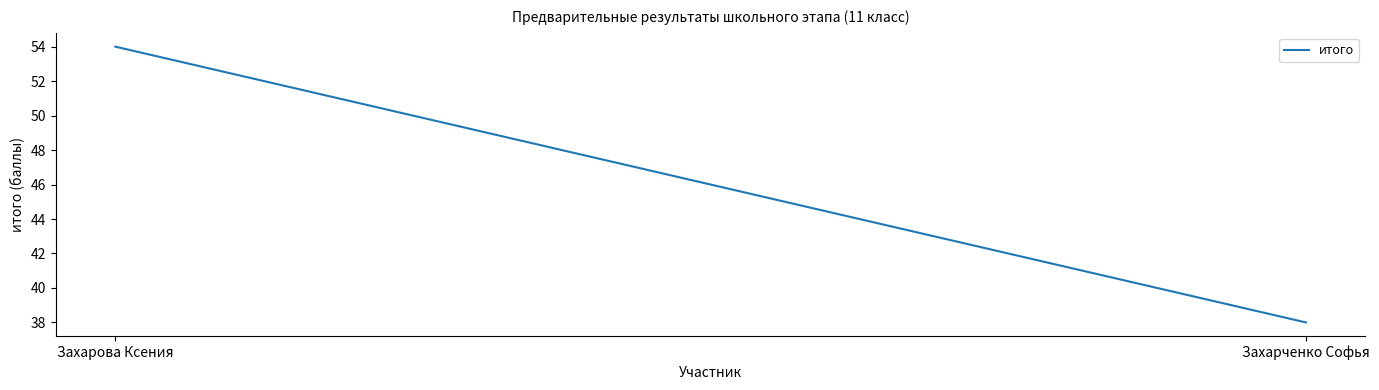

Reading right to left, transcribe all the data shown in this chart.

38	54